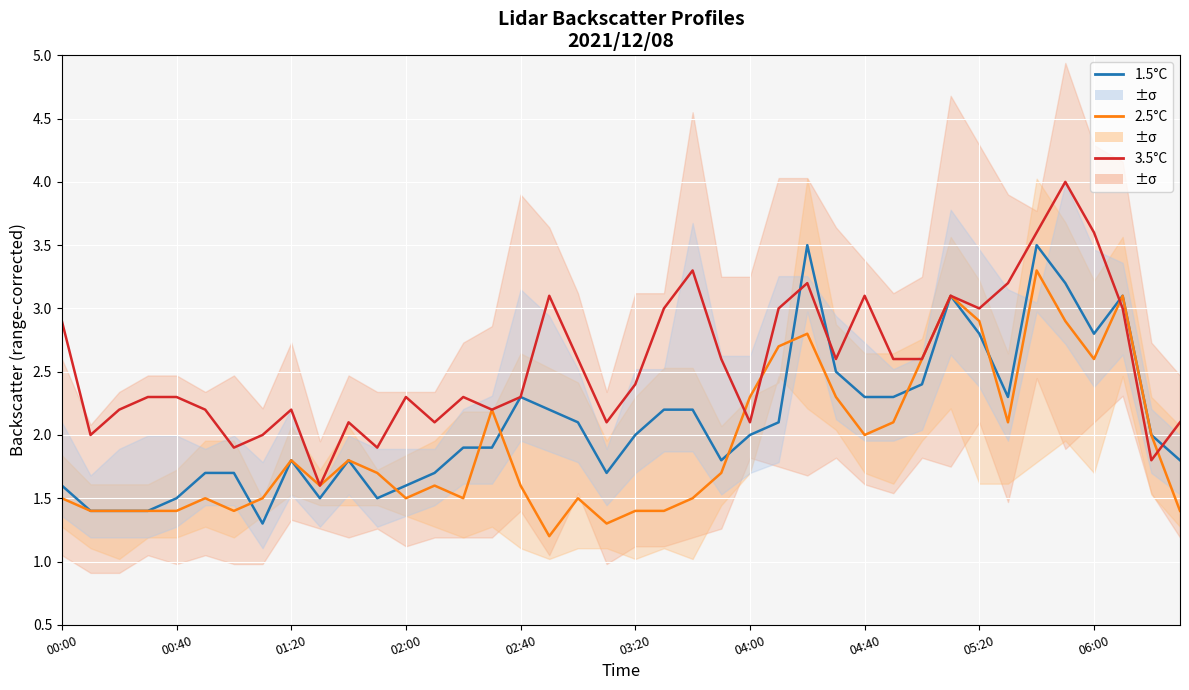

What is the sum of all 3.5°C values?

102.5